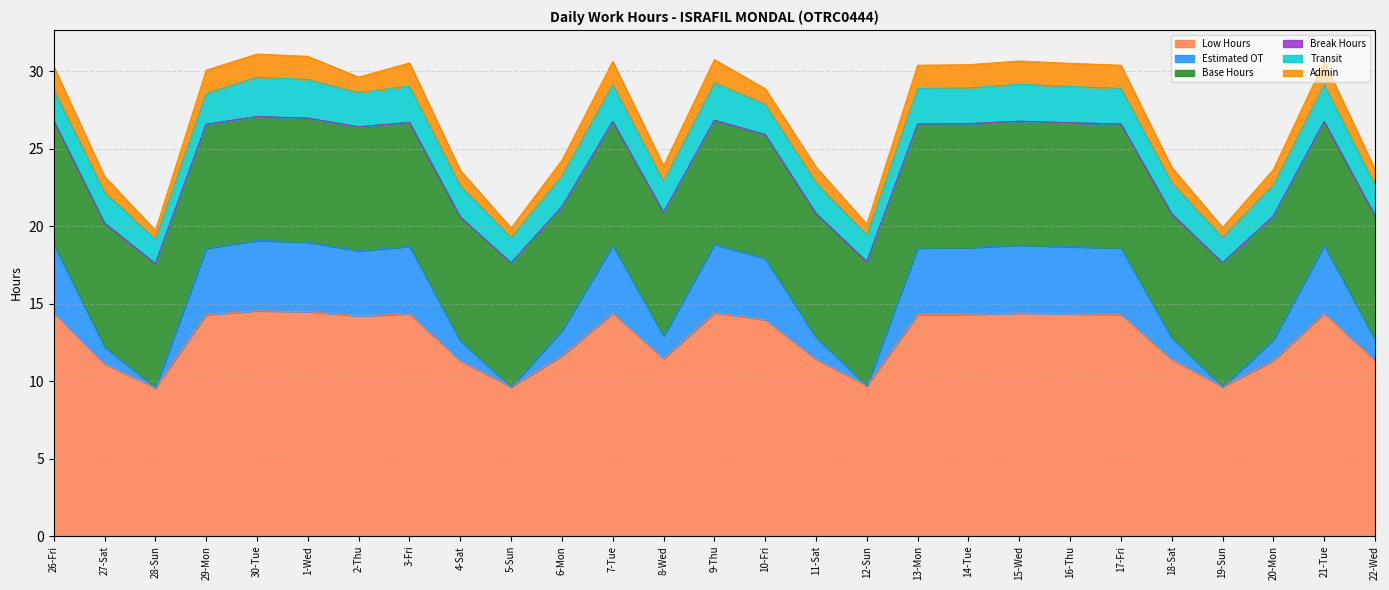

True or false: Break Hours and Low Hours intersect in this chart.

False